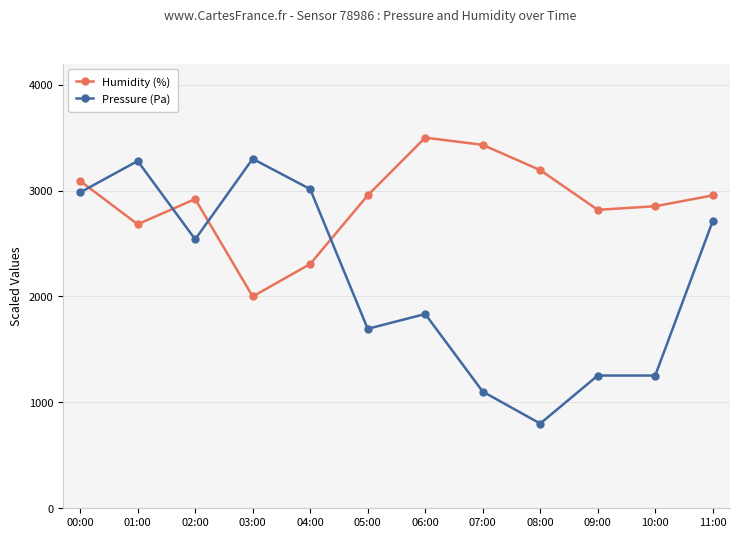

Is this an area chart (filled region under the line)?

No